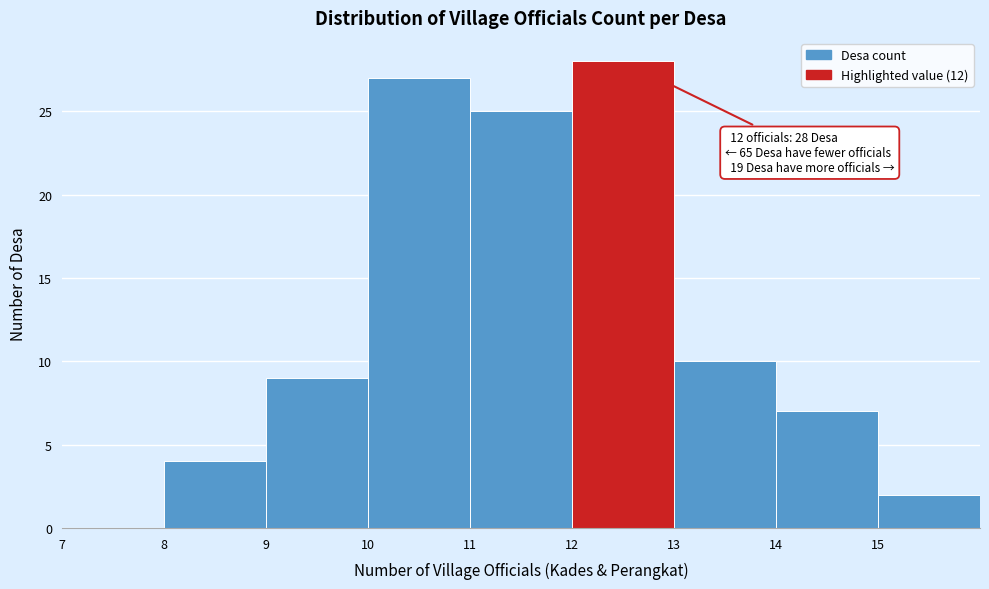

Which range on the x-axis has the tallest bar?

12 to 13